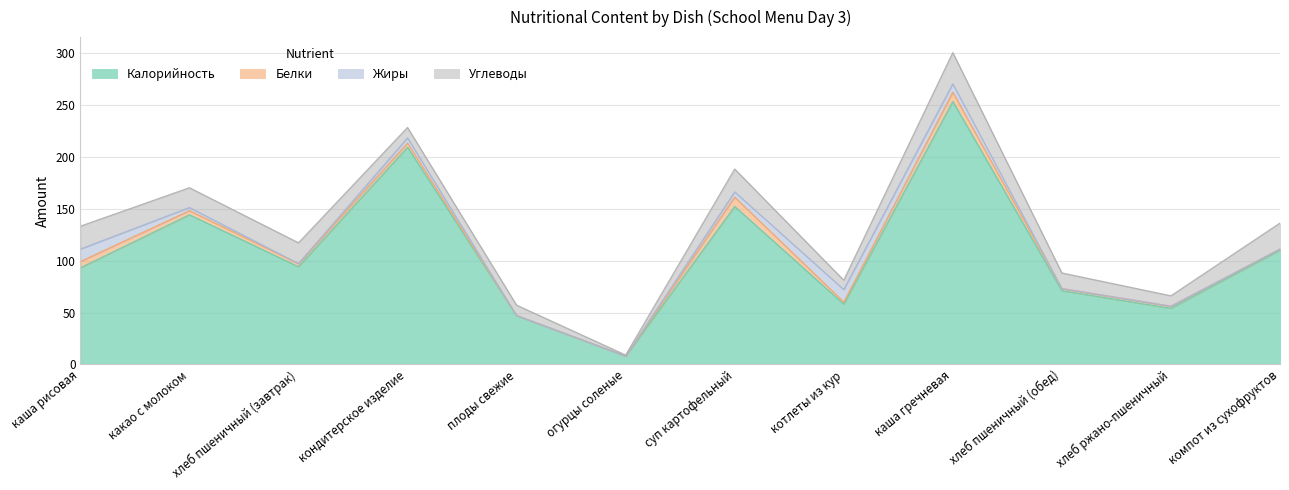

What is the value of the Углеводы point at the 12th from the left?

25